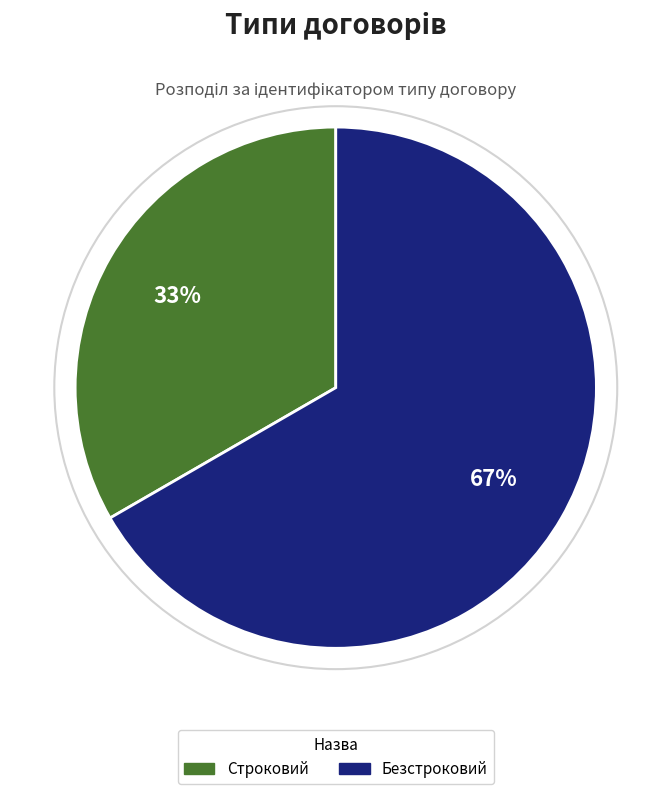

Count the number of slices in the pie.

2